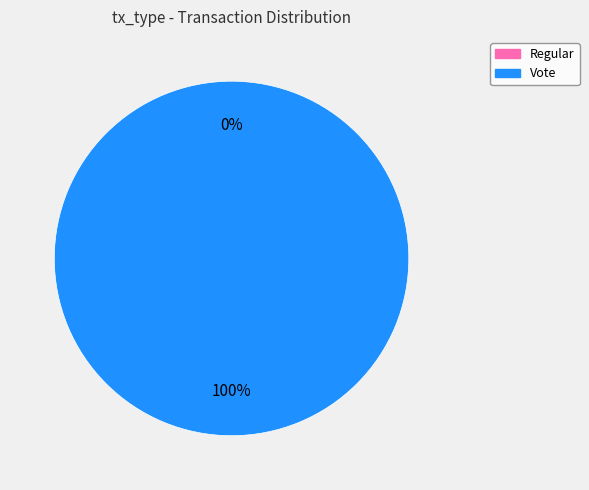

What is the total percentage of Vote and Regular?

100.0%